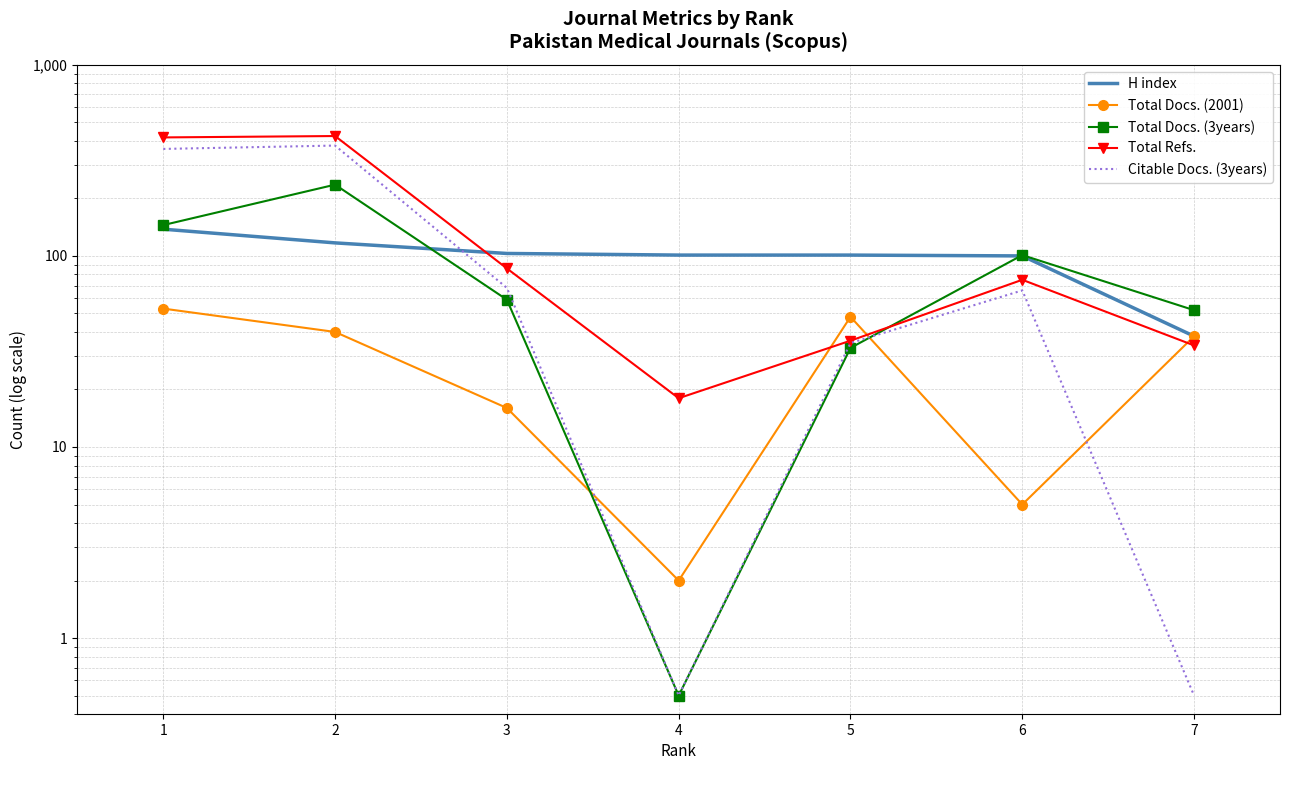

How many interior local valleys does the Citable Docs. (3years) series have?

1